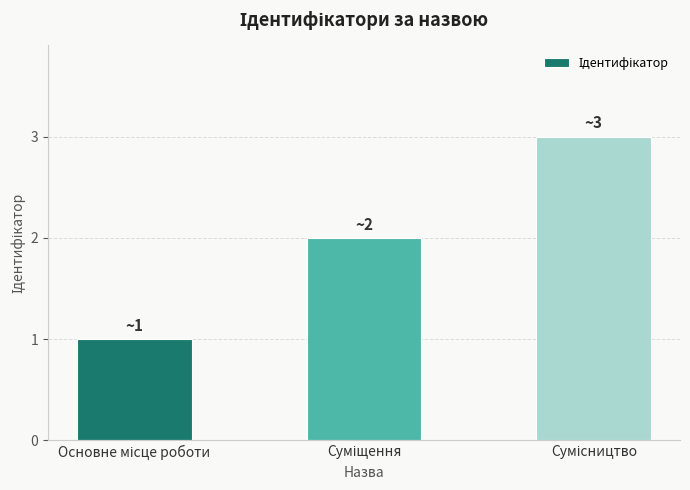

What is the maximum value shown in the chart?

3